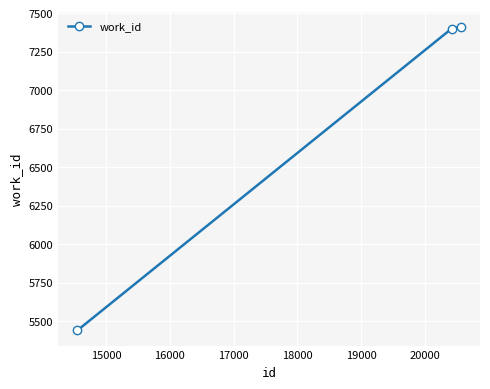

What is the maximum value shown in the chart?

7411